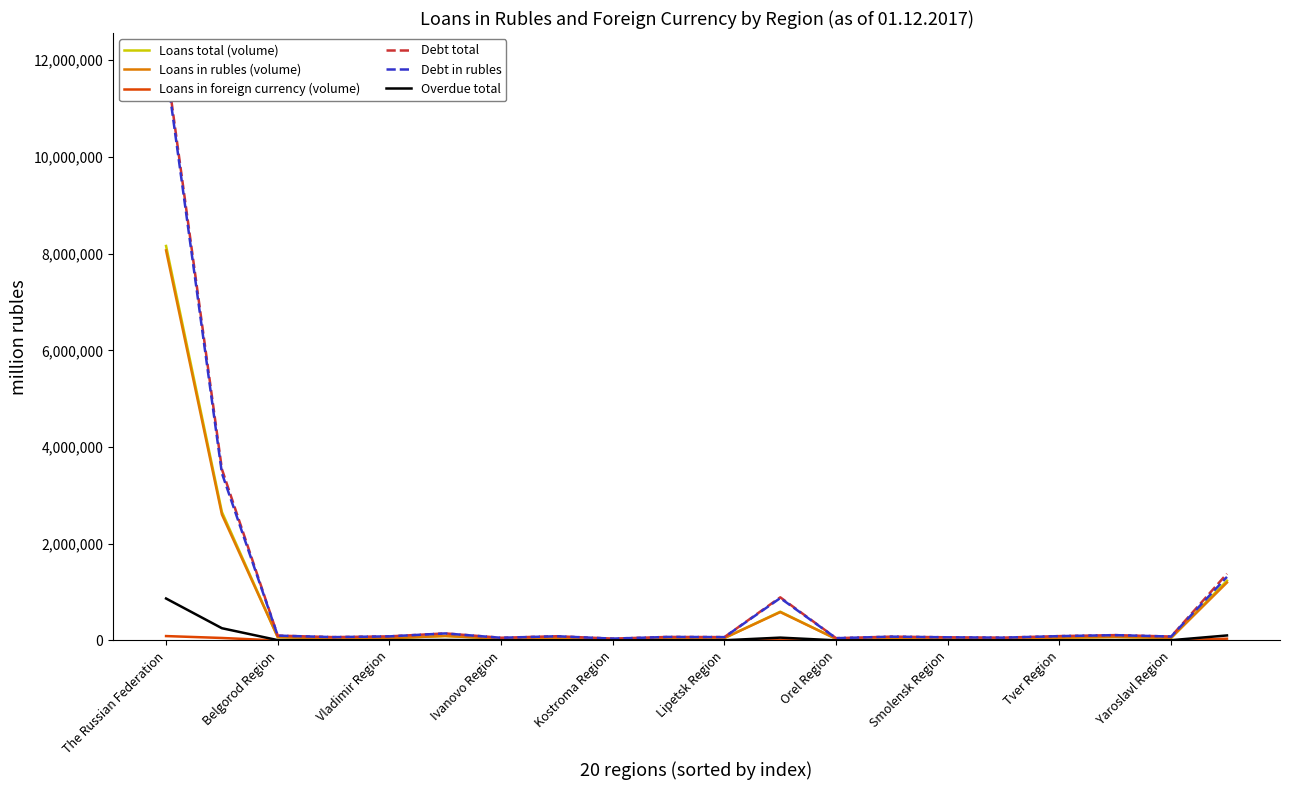

What is the difference between the Debt in rubles values at Smolensk Region and Orel Region?

18052